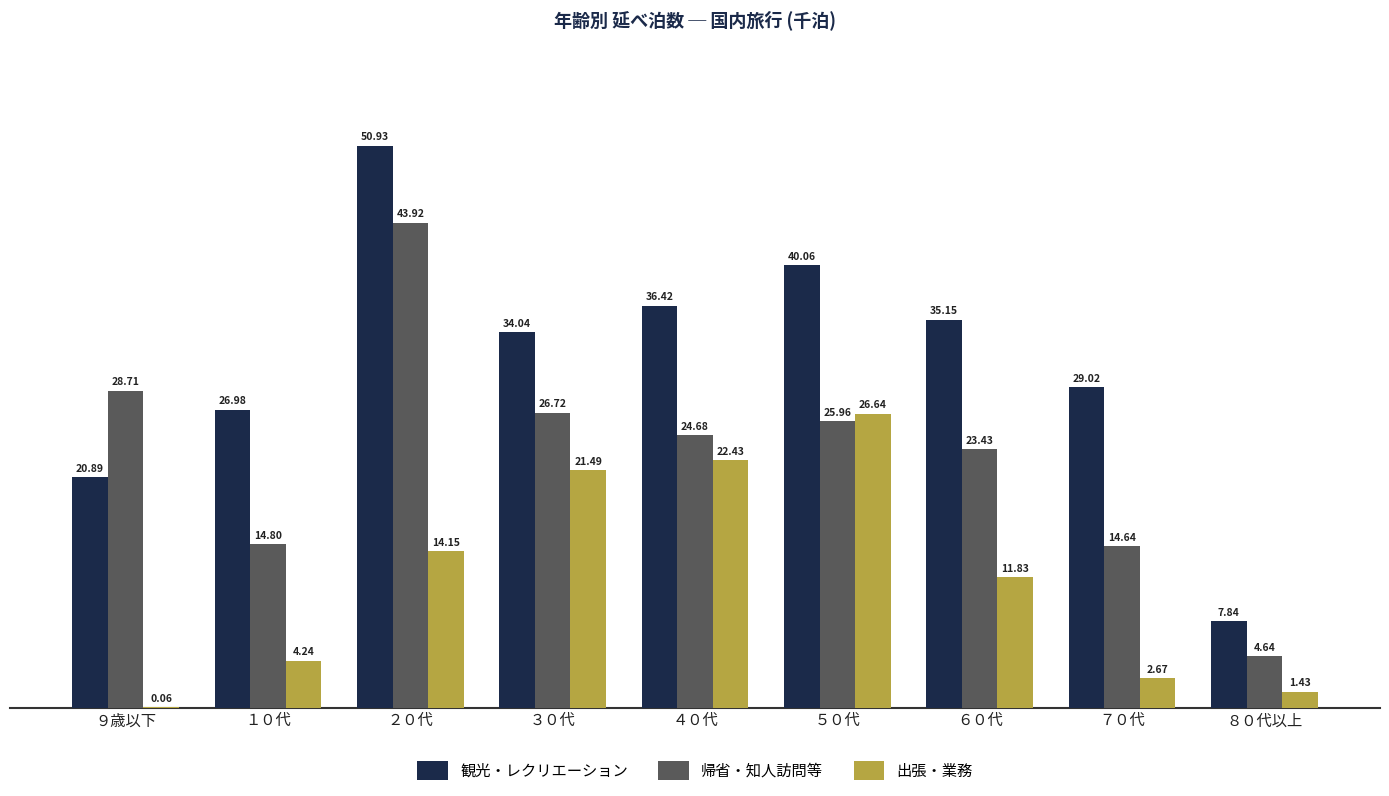

What are all the series names shown in the legend?

観光・レクリエーション, 帰省・知人訪問等, 出張・業務